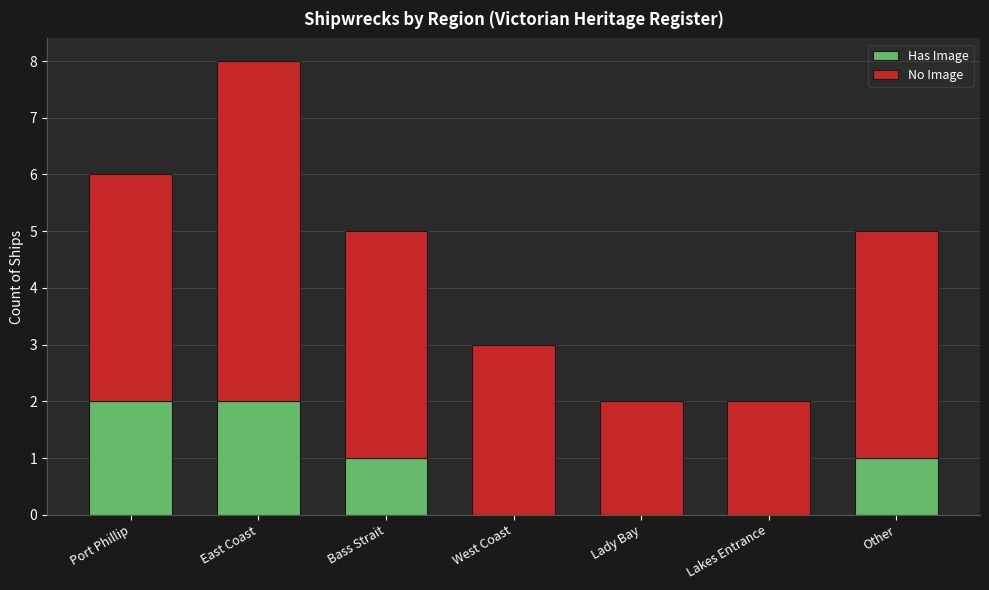

The Has Image series shows 3 at East Coast. True or false?

False